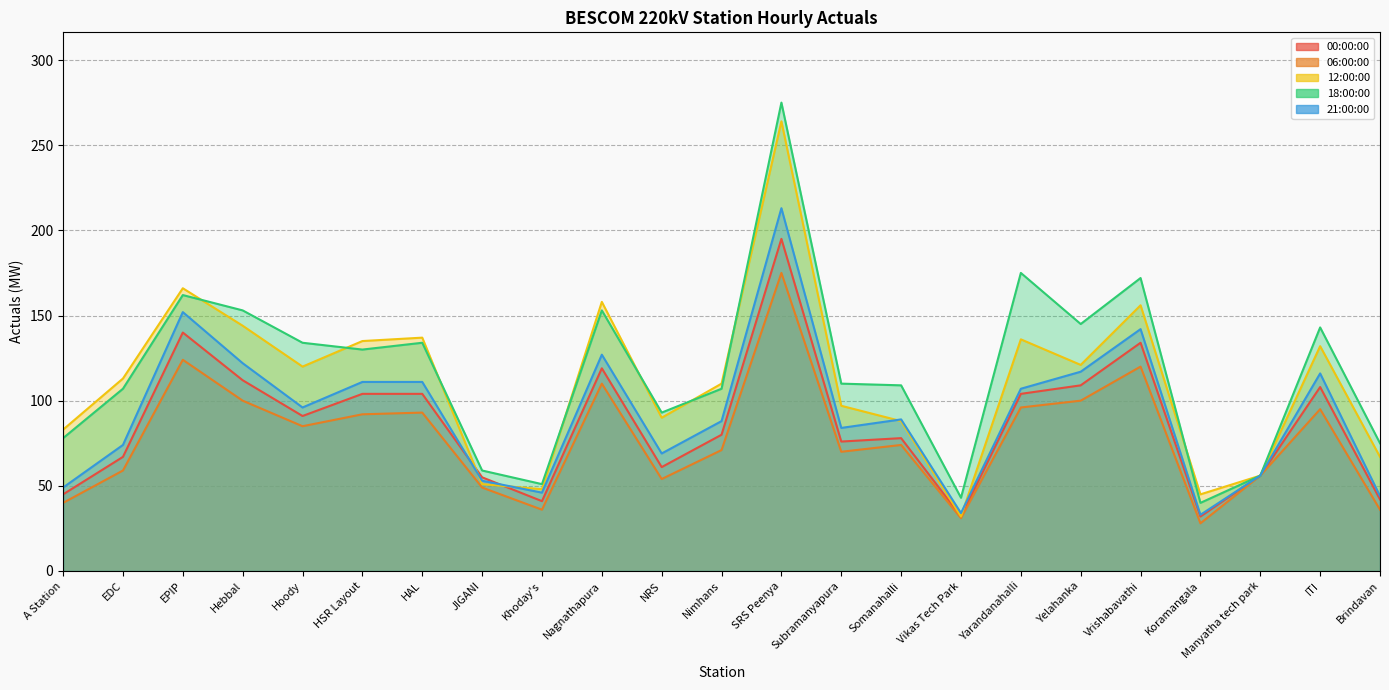

How many lines are shown in the chart?

5